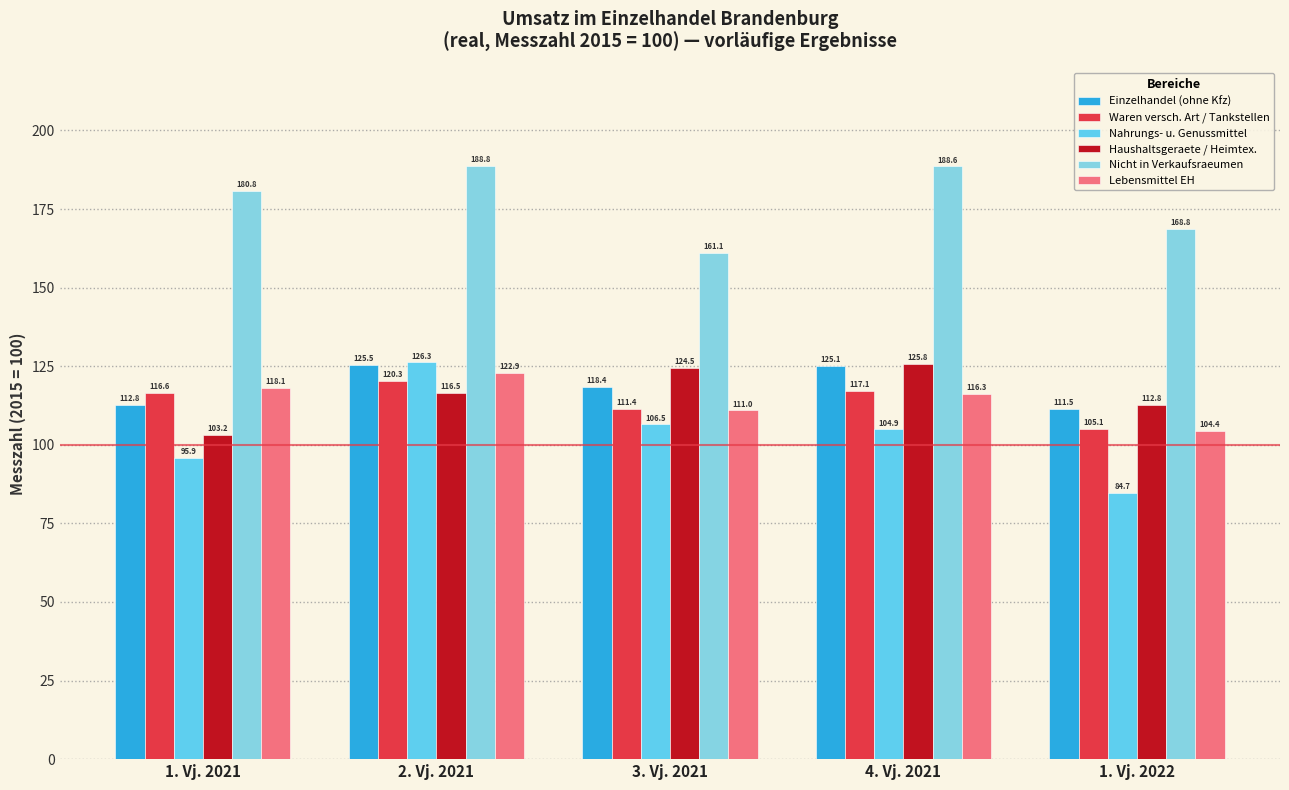

What position from the left is 1. Vj. 2022?

5